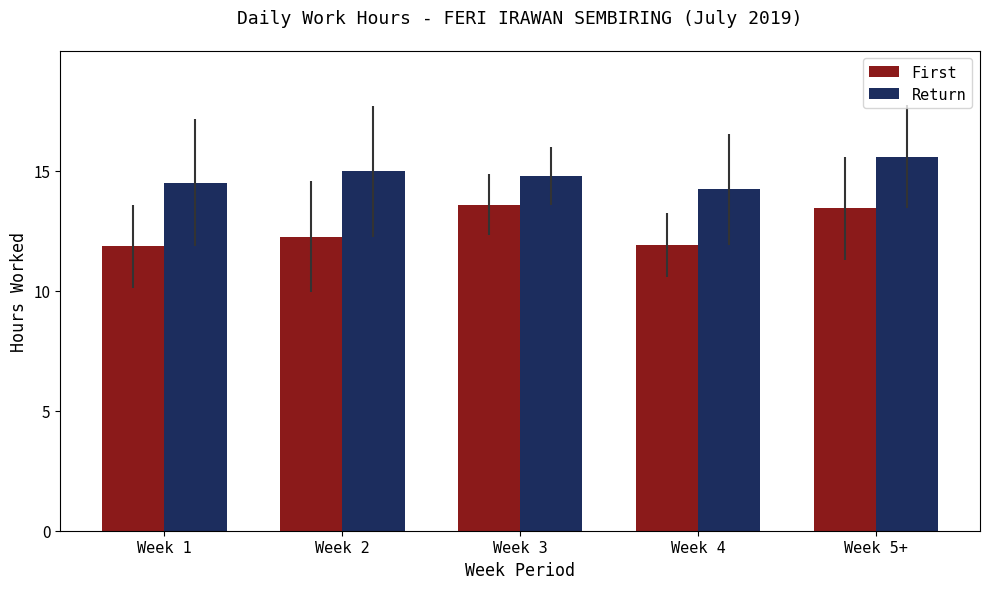

How many First values are between 11 and 13?

3